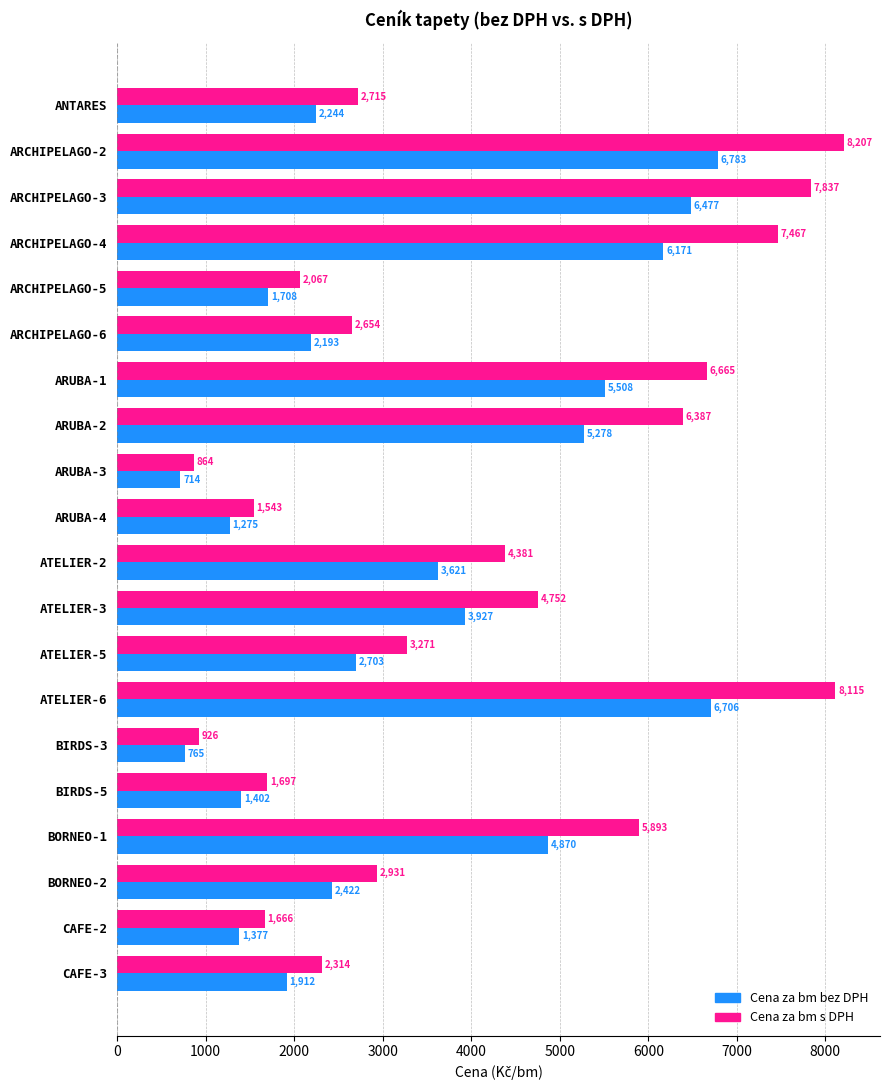

List the labels in order of Cena za bm s DPH value, smallest first.

ARUBA-3, BIRDS-3, ARUBA-4, CAFE-2, BIRDS-5, ARCHIPELAGO-5, CAFE-3, ARCHIPELAGO-6, ANTARES, BORNEO-2, ATELIER-5, ATELIER-2, ATELIER-3, BORNEO-1, ARUBA-2, ARUBA-1, ARCHIPELAGO-4, ARCHIPELAGO-3, ATELIER-6, ARCHIPELAGO-2